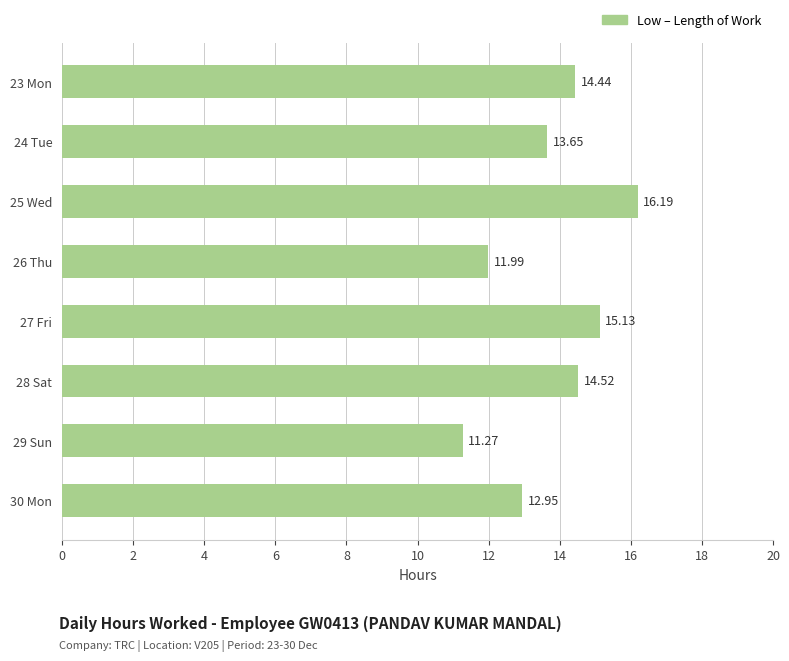

What is the difference between the second highest and minimum values?

3.9